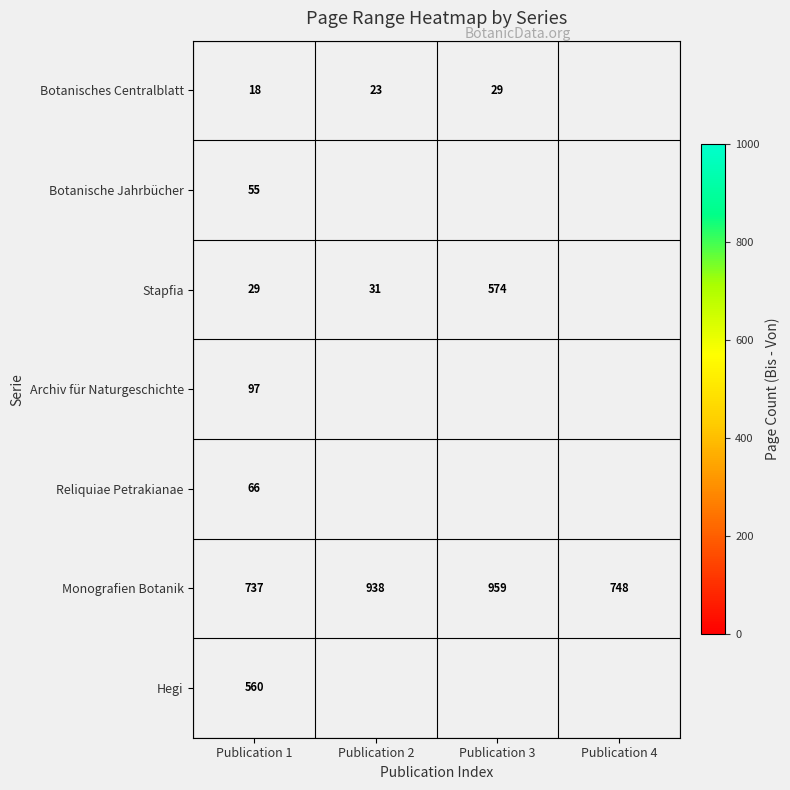

What is the sum of the Botanisches Centralblatt values at Publication 3 and Publication 2?

52